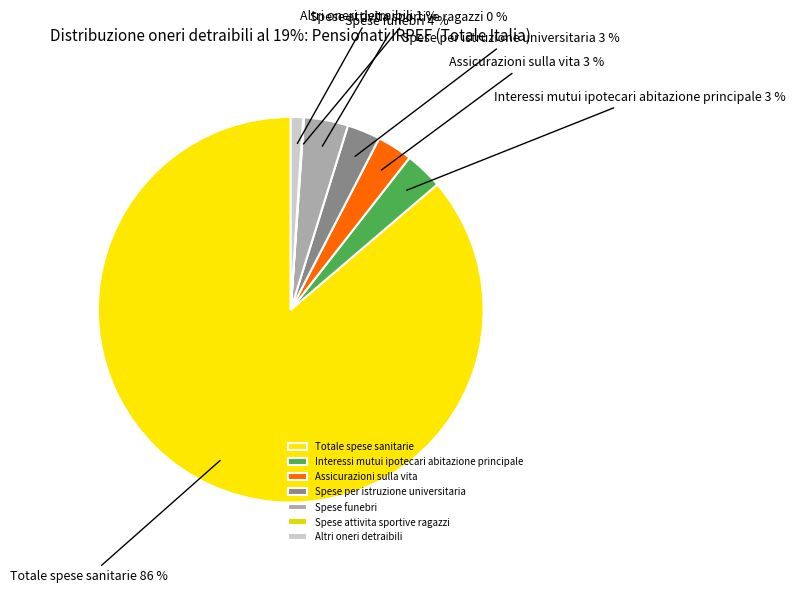

Combined, do Altri oneri detraibili and Spese funebri account for over 50%?

No